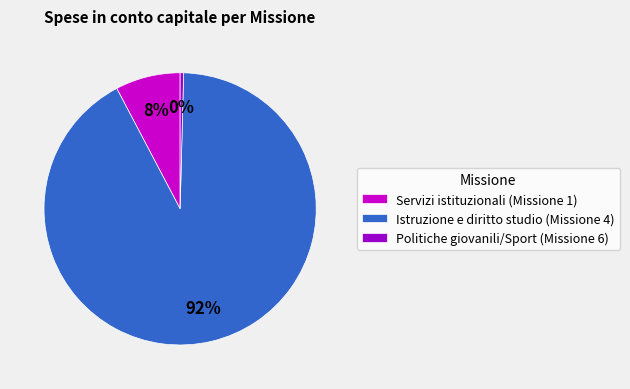

What is the smallest slice in the pie chart?

Politiche giovanili/Sport (Missione 6)